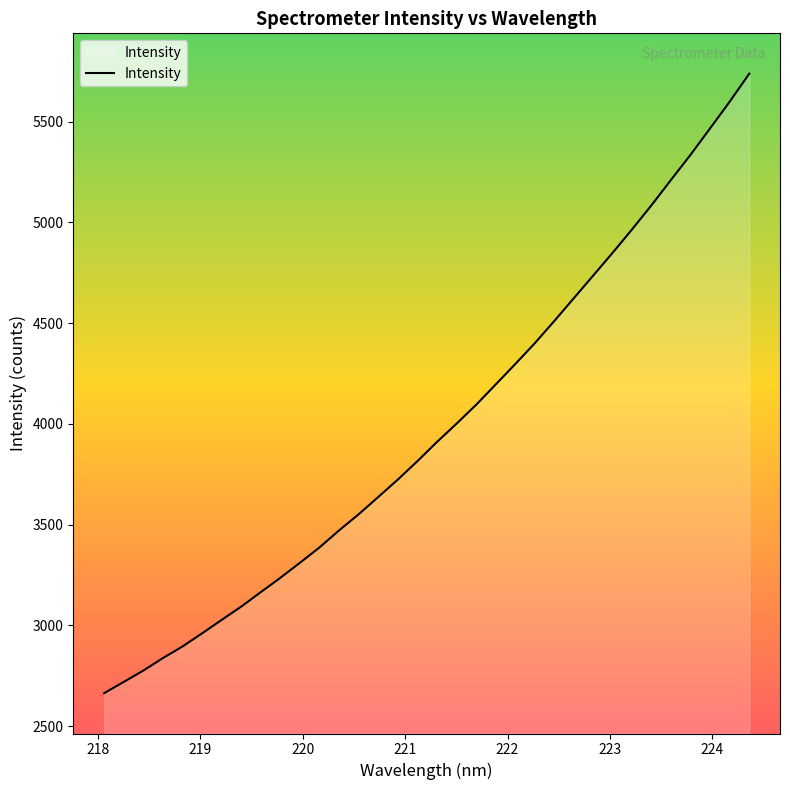

What is the difference between the maximum and minimum values?

3073.3